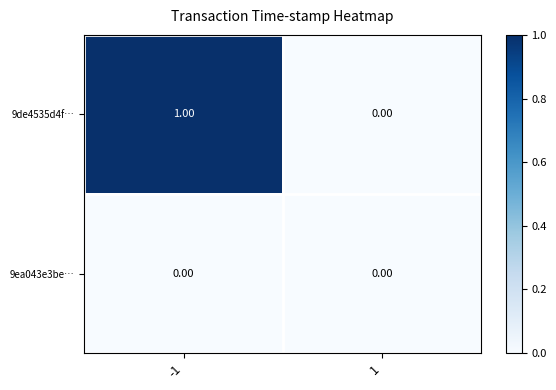

At -1, list the series in order from smallest to largest.

9ea043e3be…, 9de4535d4f…